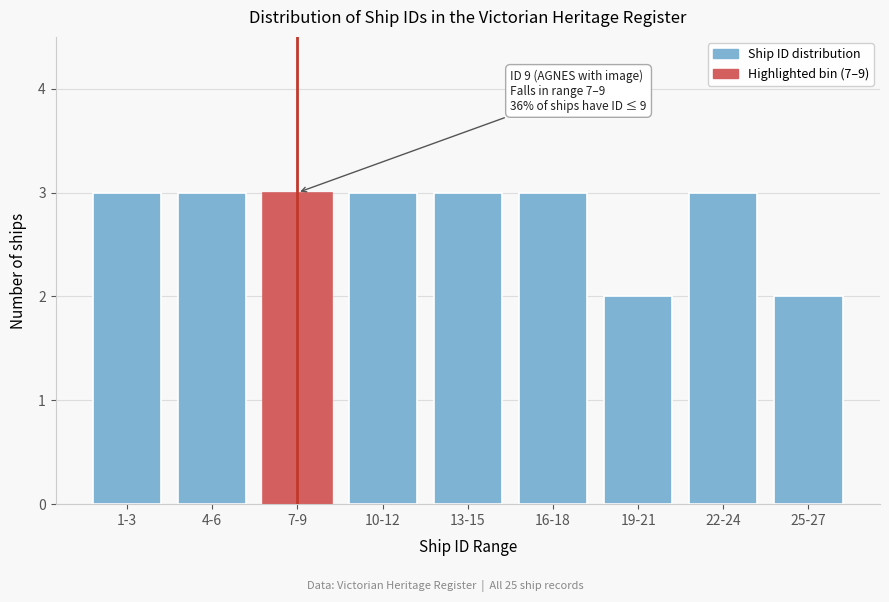

Reading right to left, list all the values displayed in this chart.

2	3	2	3	3	3	3	3	3